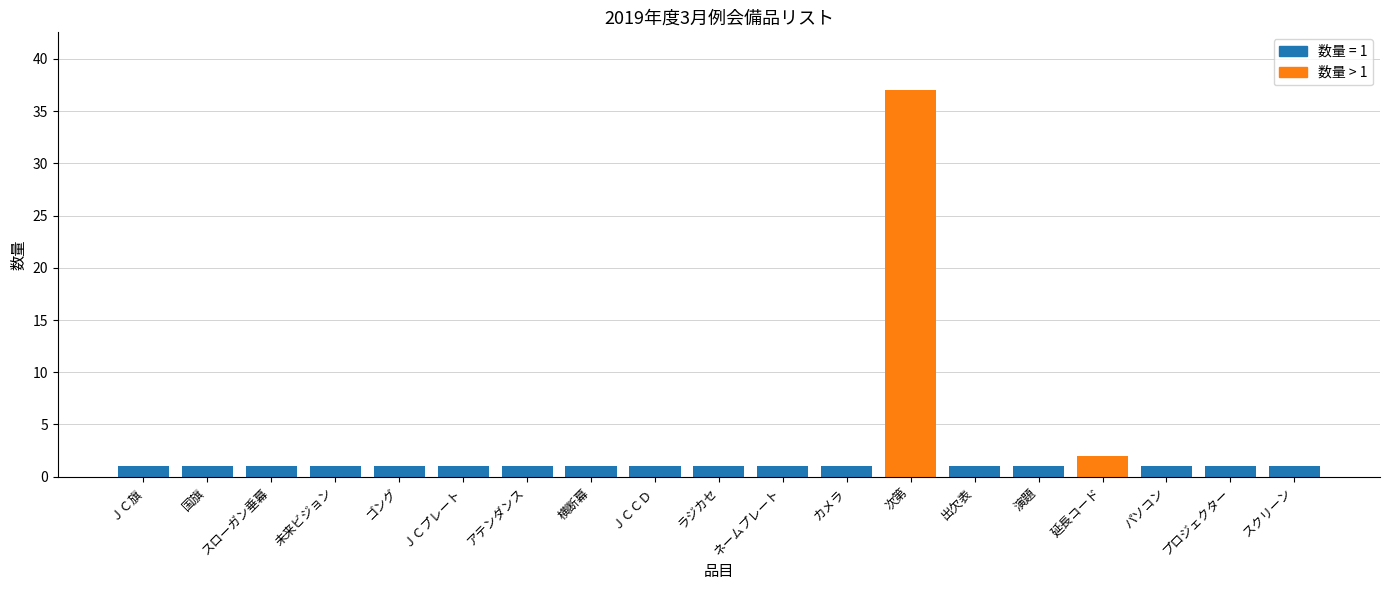

How many bars are there in total?

19